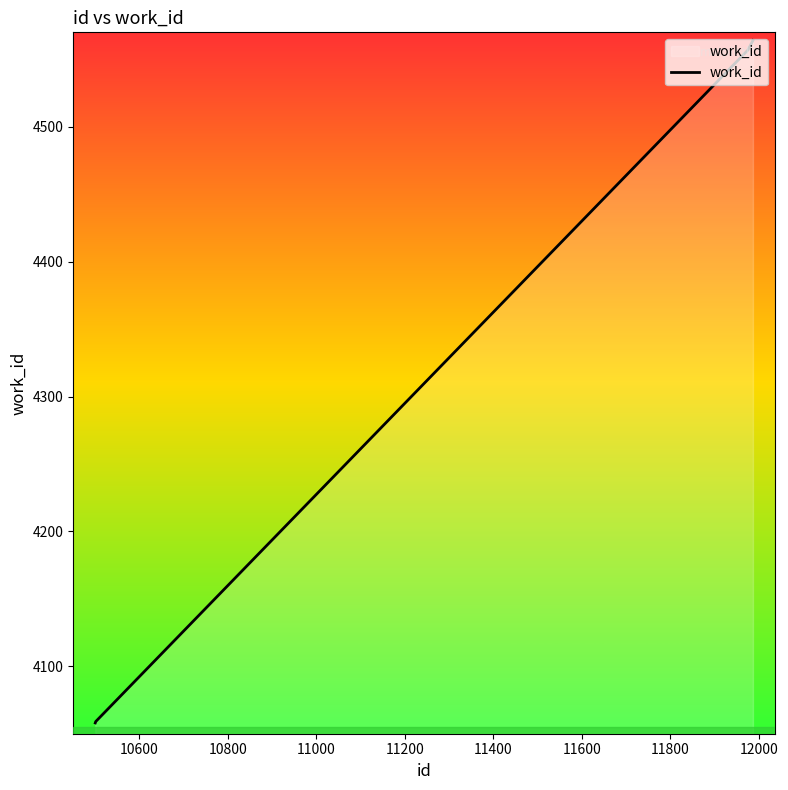

What is the smallest value displayed?

4058